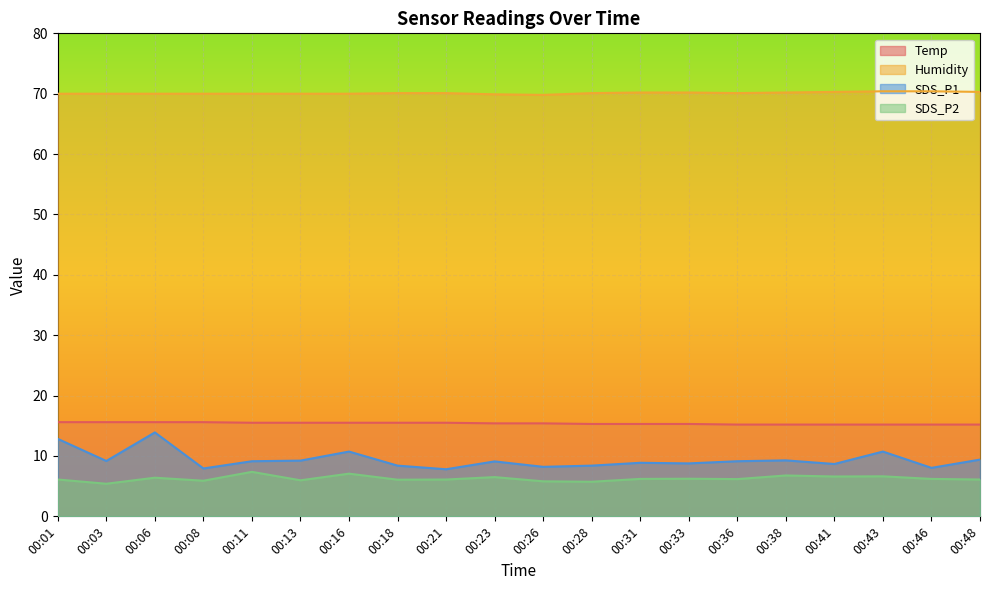

True or false: Temp and SDS_P1 intersect in this chart.

False